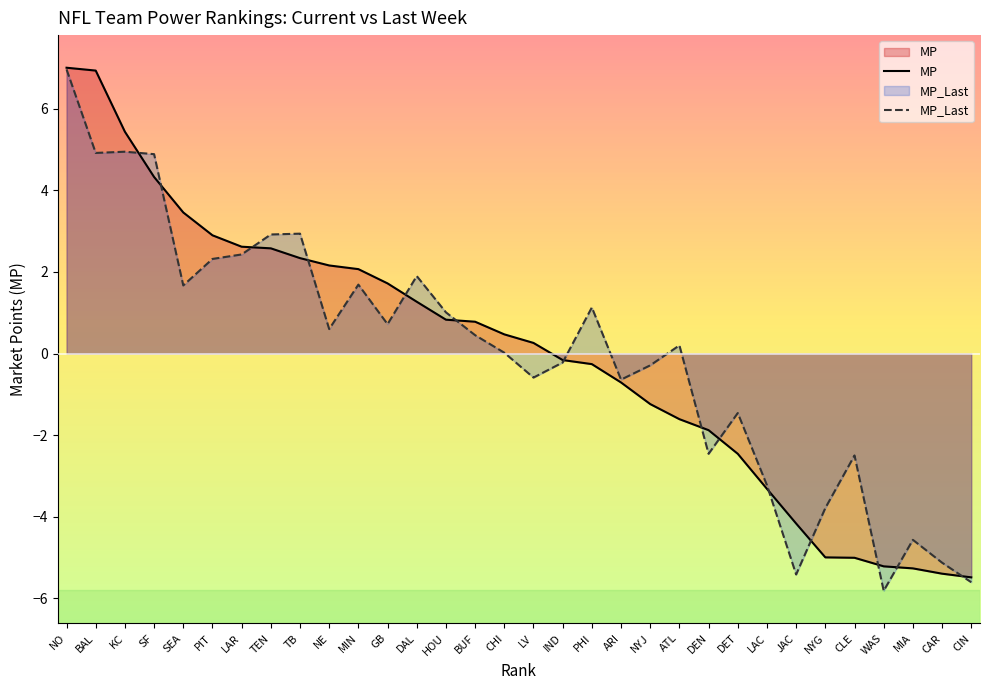

At which category is the sum across all series the highest?

NO